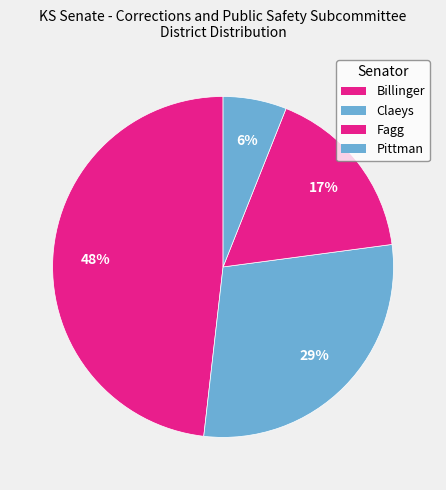

The Pittman slice represents 13% of the pie. True or false?

False